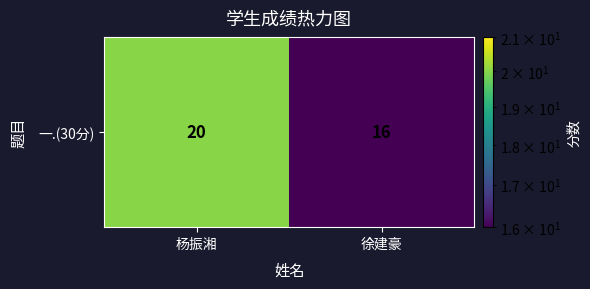

What is the average value?

18